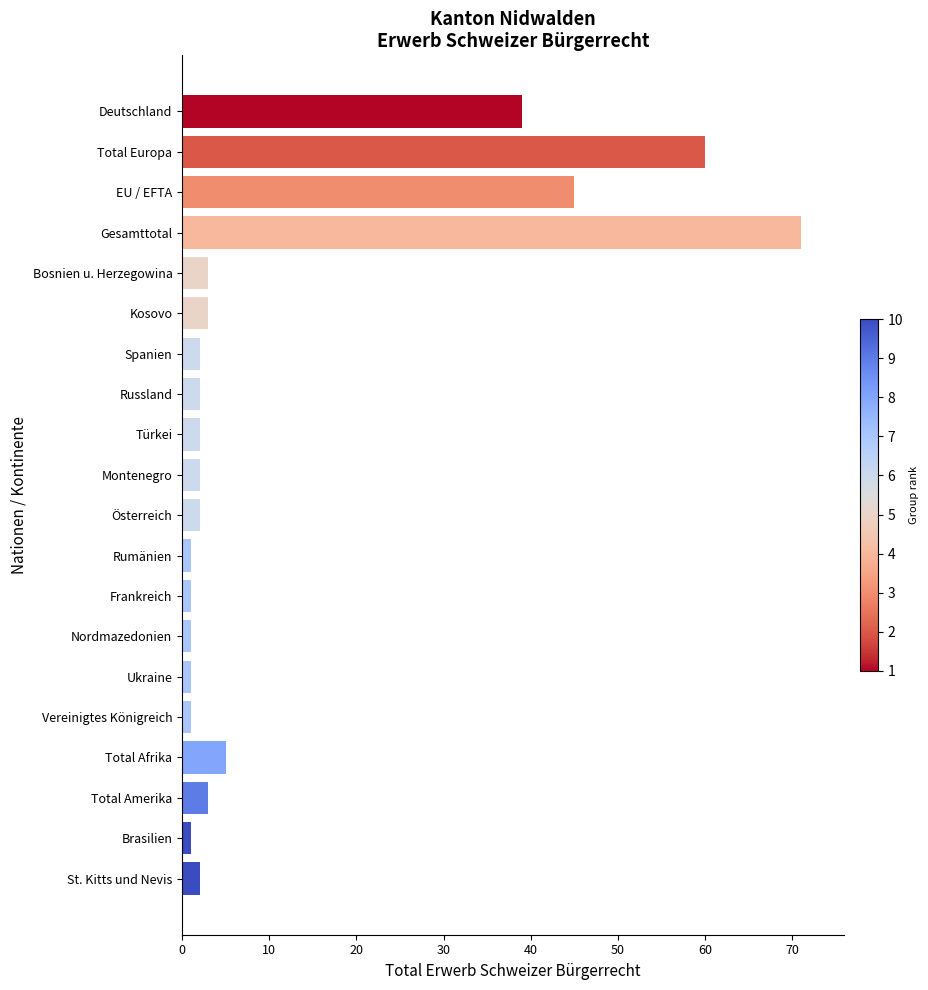

What is the average value?

12